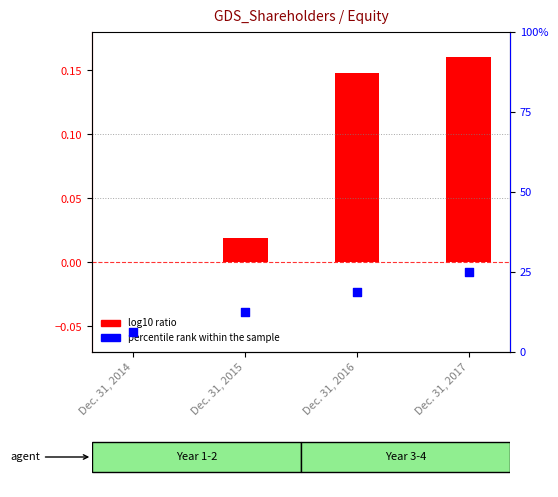

At which category is the sum across all series the highest?

Dec. 31, 2017